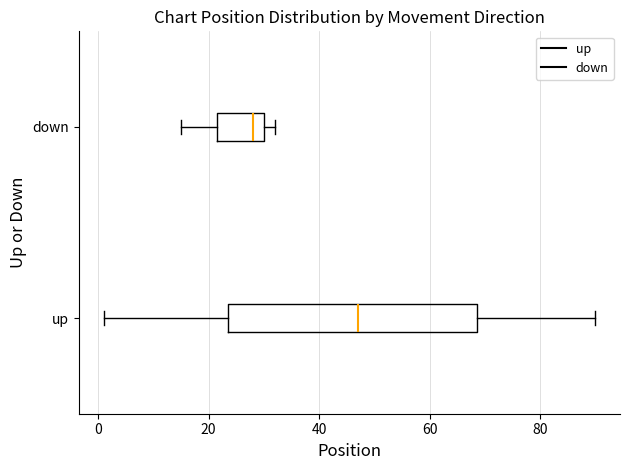

Which box has the furthest to the right median line?

up